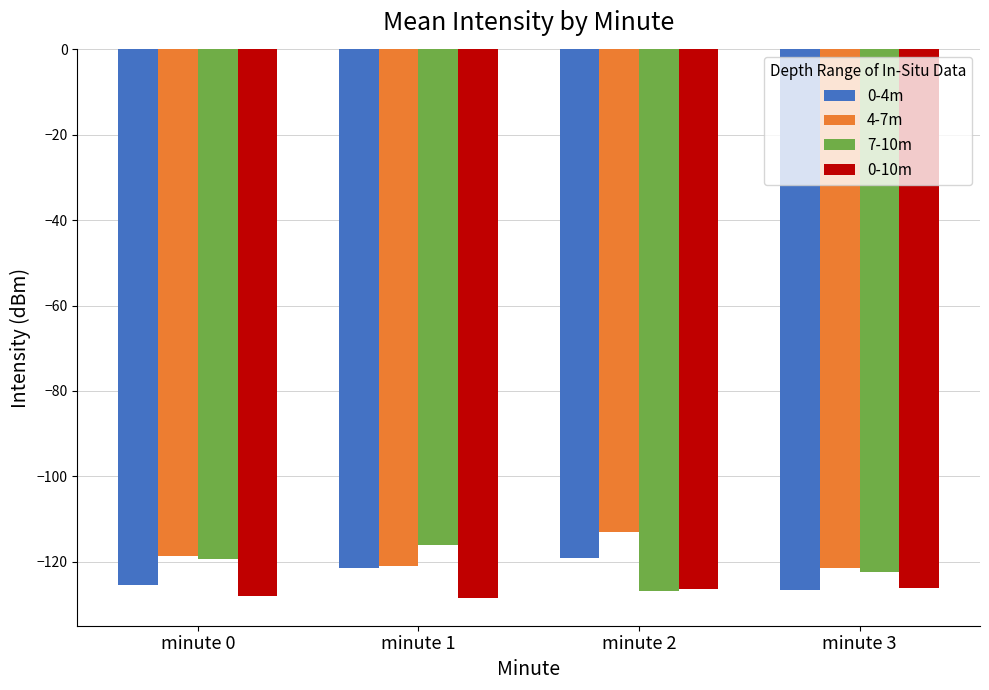

What is the difference between the highest and lowest values at minute 0?

9.4